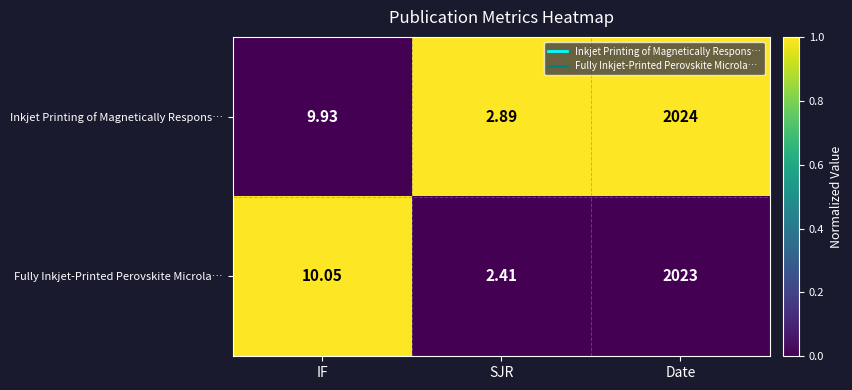

Which category has the lowest value in the Fully Inkjet‑Printed Perovskite Microla… series?

SJR